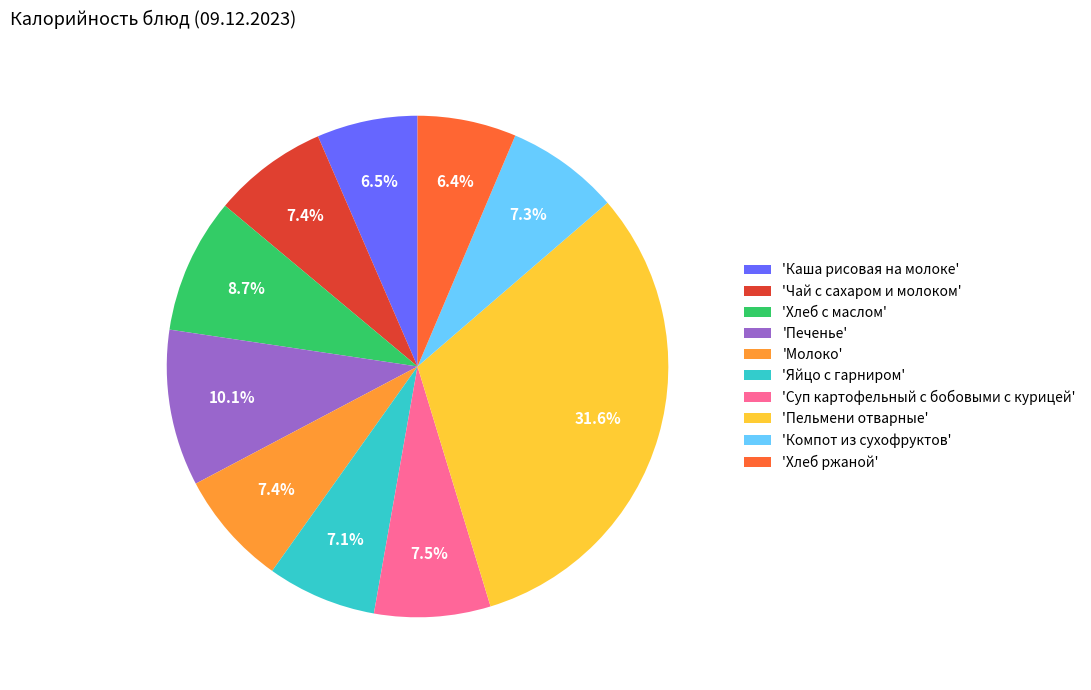

Approximately how many times larger is the value at 'Чай с сахаром и молоком' compared to 'Каша рисовая на молоке'?

1.1